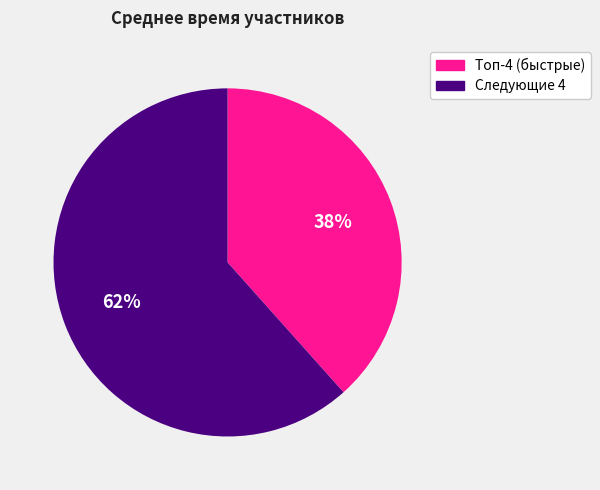

What percentage is the Следующие 4 slice, to the nearest percent?

62%